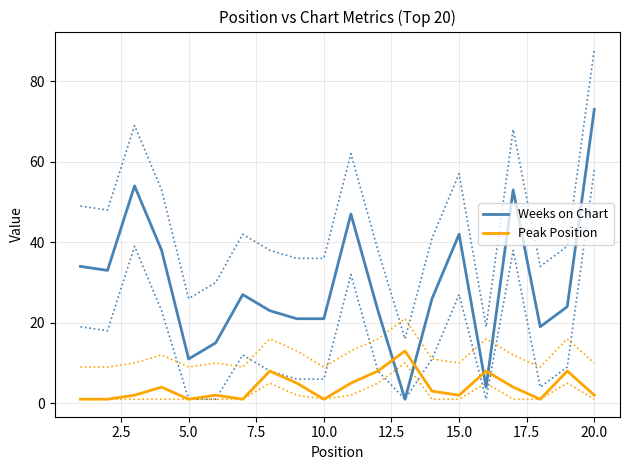

The Weeks on Chart series shows 42 at 15.0. True or false?

True